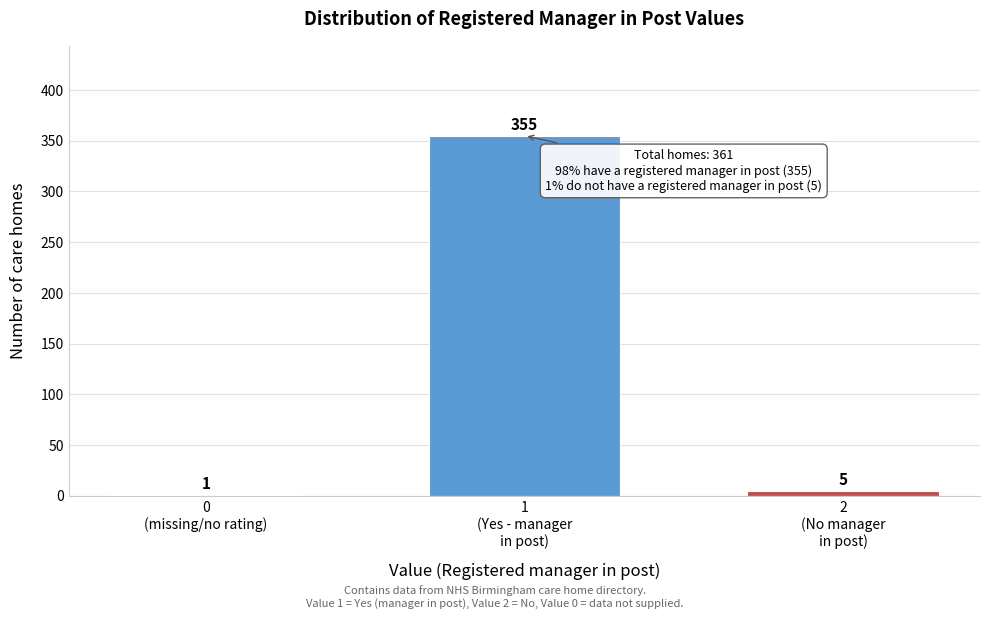

What is the sum of all values?

361